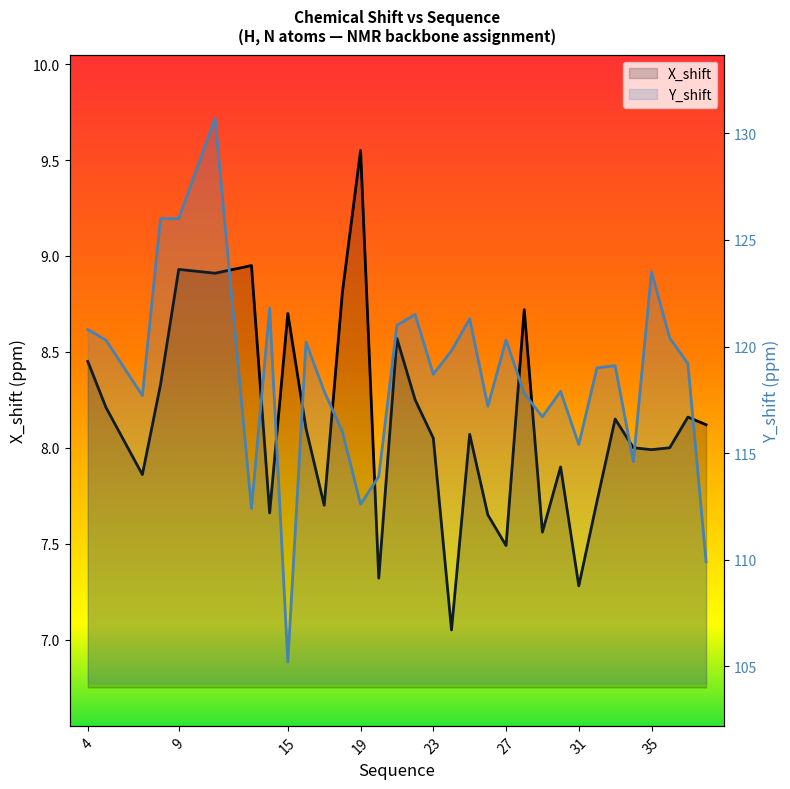

What is the difference between the second highest and minimum values in the Y_shift series?

20.8